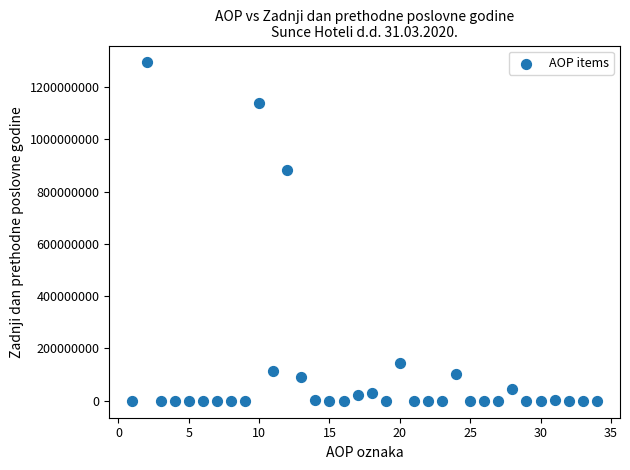

What Y value in the scatter plot is closest to 646837757?

881610993